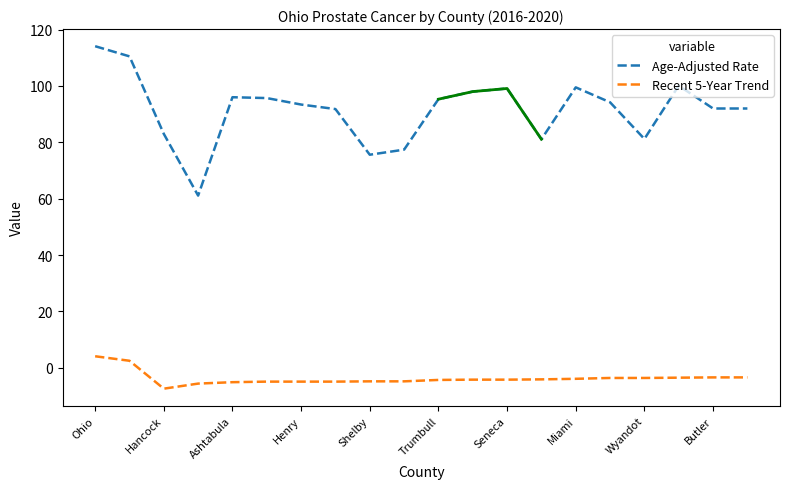

What is the lowest value of the Age-Adjusted Rate series?

61.1